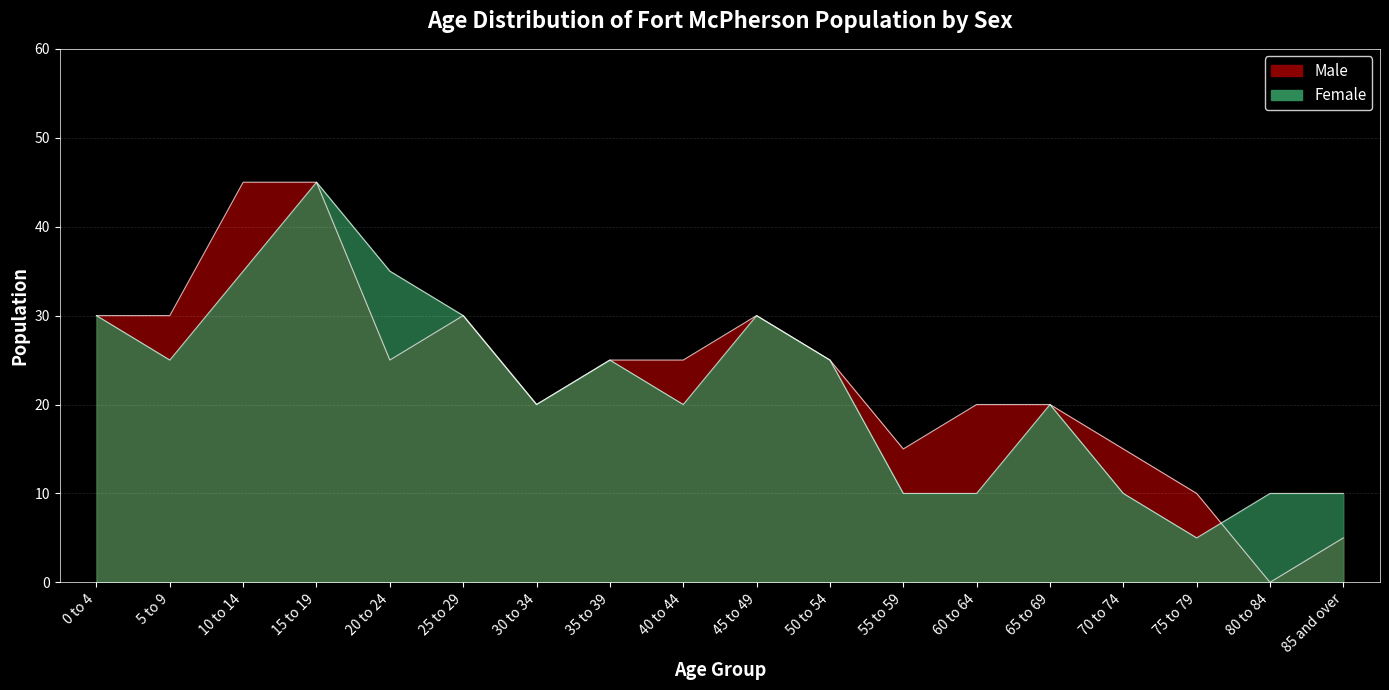

How many data points in Female are less than 25?

9